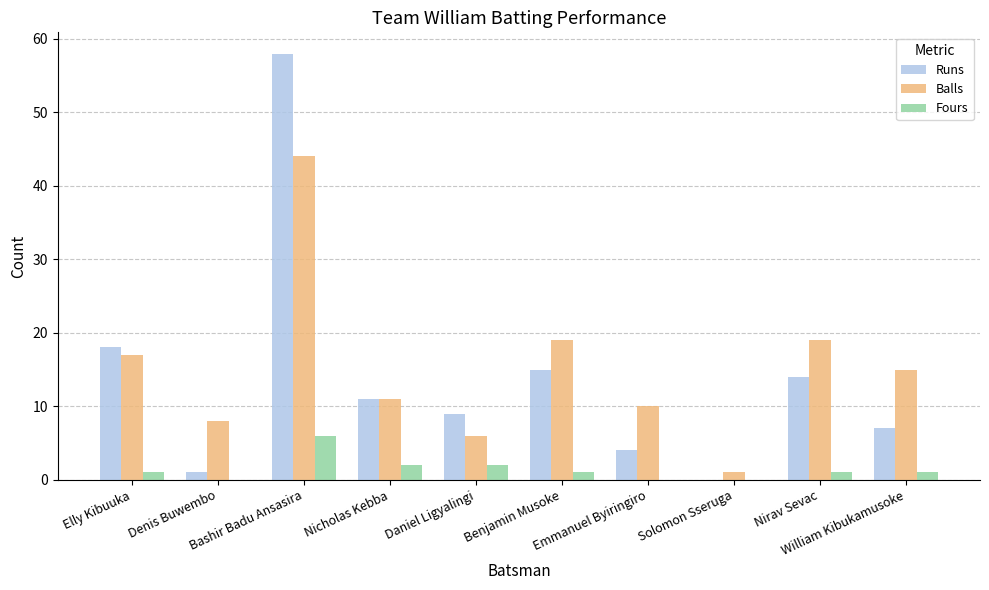

Which series has the largest range (max minus min)?

Runs